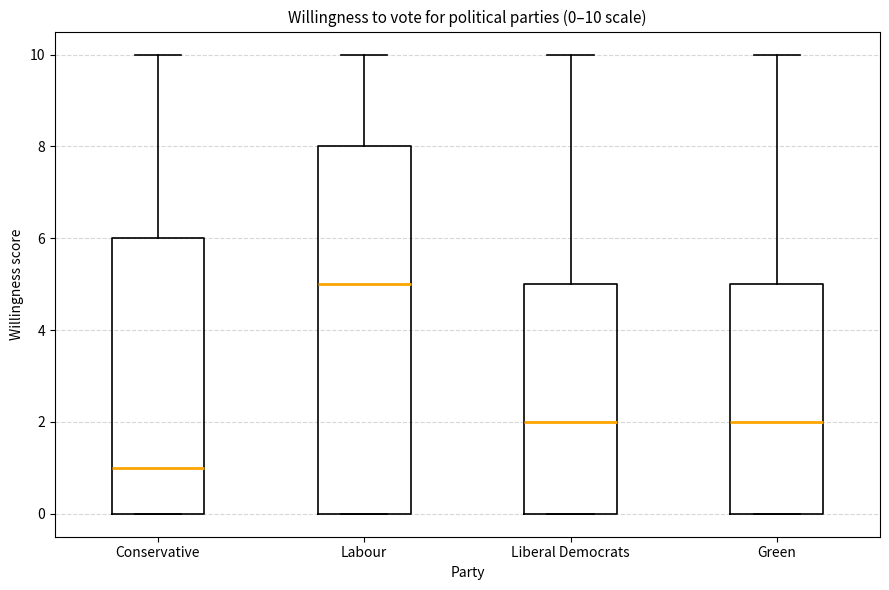

Which box is the tallest, from its lower edge to its upper edge?

Labour